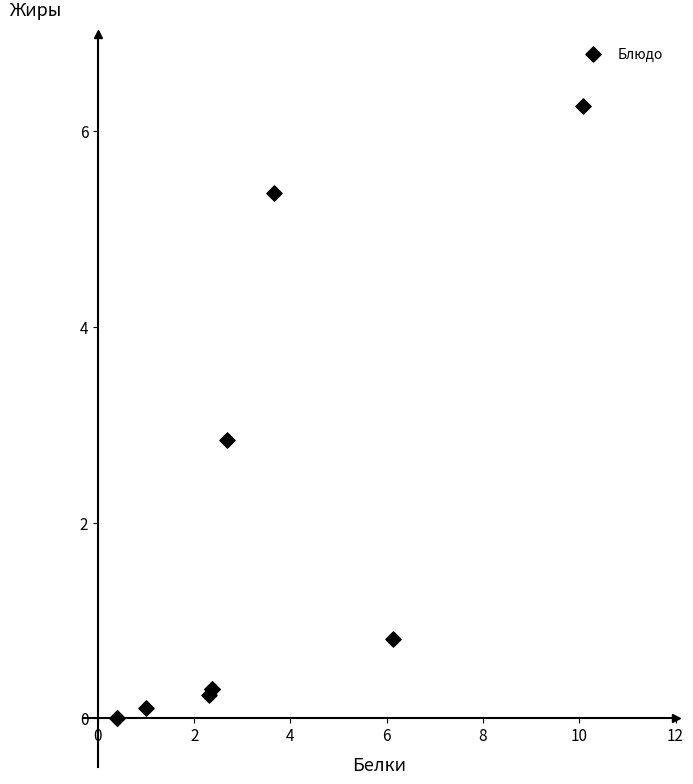

What Y value in the scatter plot is closest to 3?

2.8